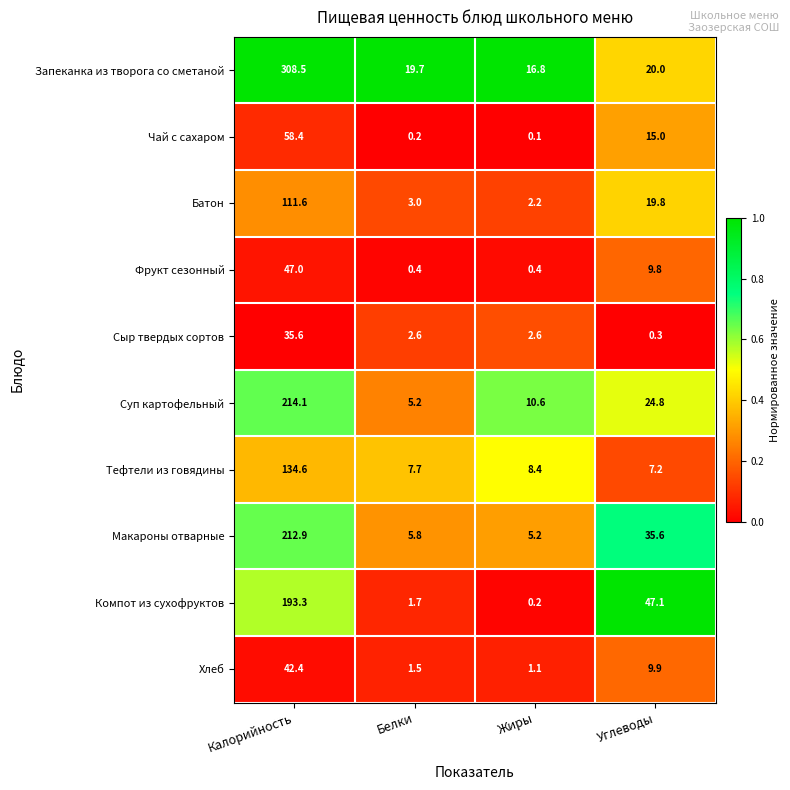

The value of Компот из сухофруктов at Калорийность is 193.3. True or false?

True